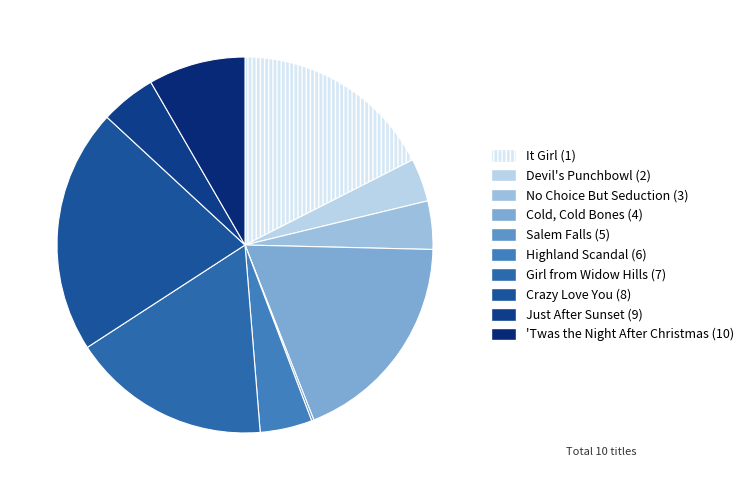

How many slices are in this pie chart?

10